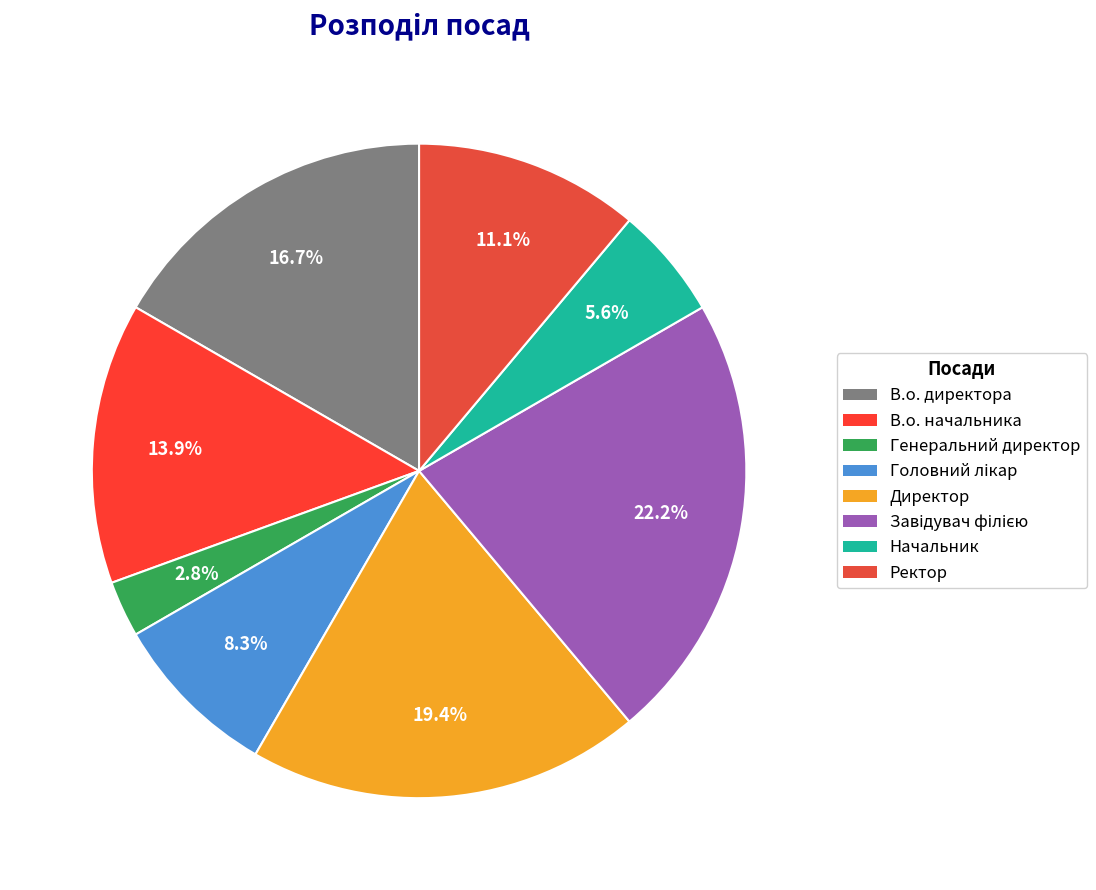

To the nearest percent, what is the difference between the Начальник and Директор slice percentages?

14%